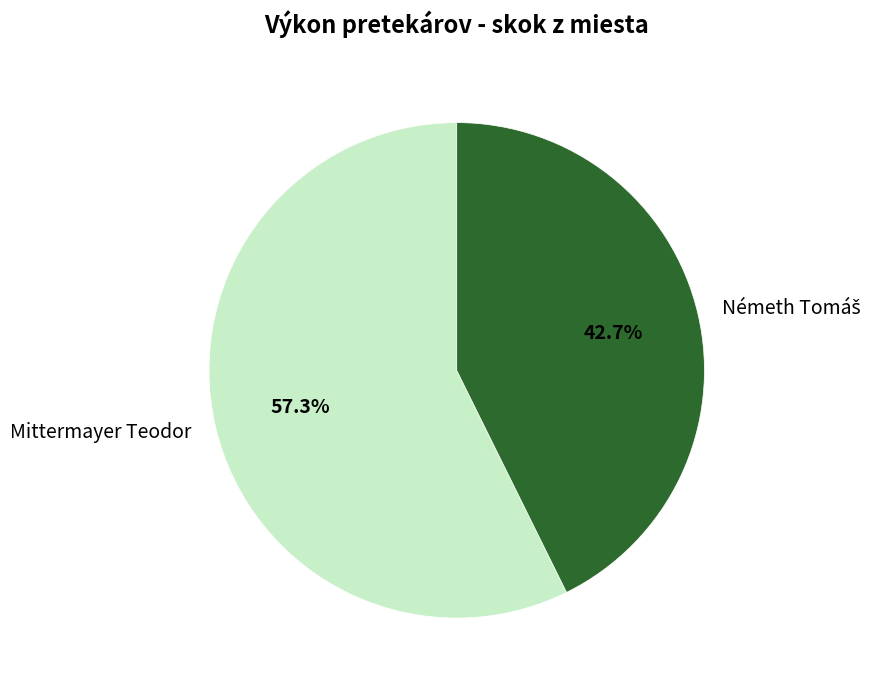

Count the number of slices in the pie.

2